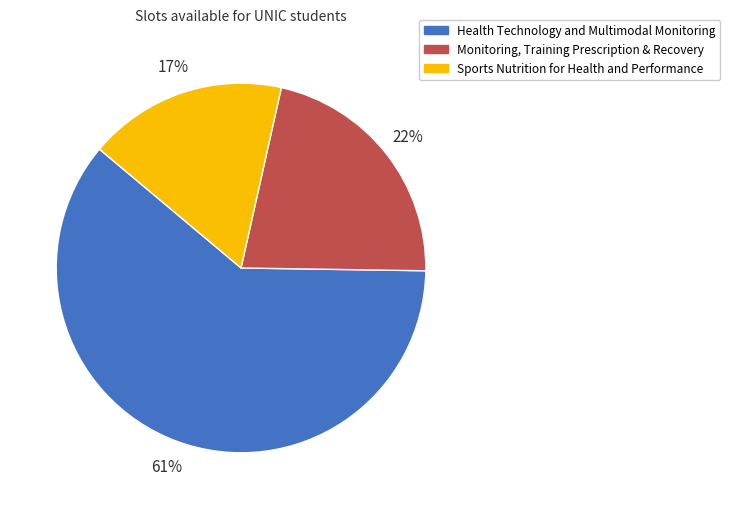

What is the smallest slice in the pie chart?

Sports Nutrition for Health and Performance